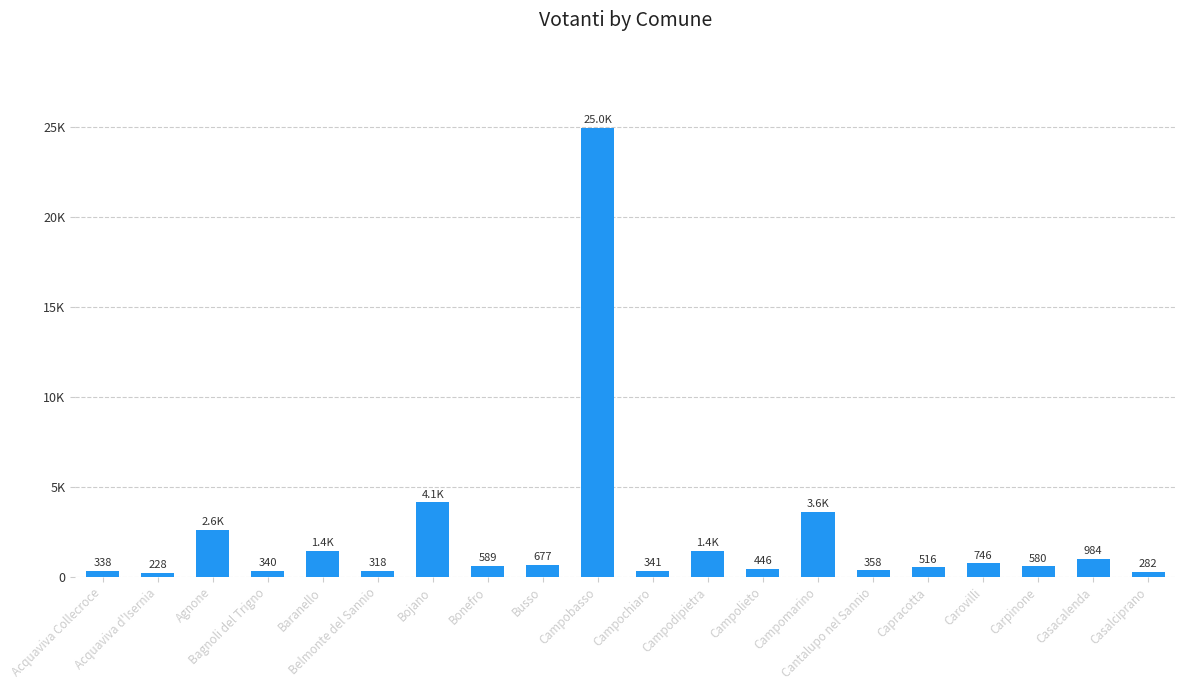

What is the minimum value shown in the chart?

228